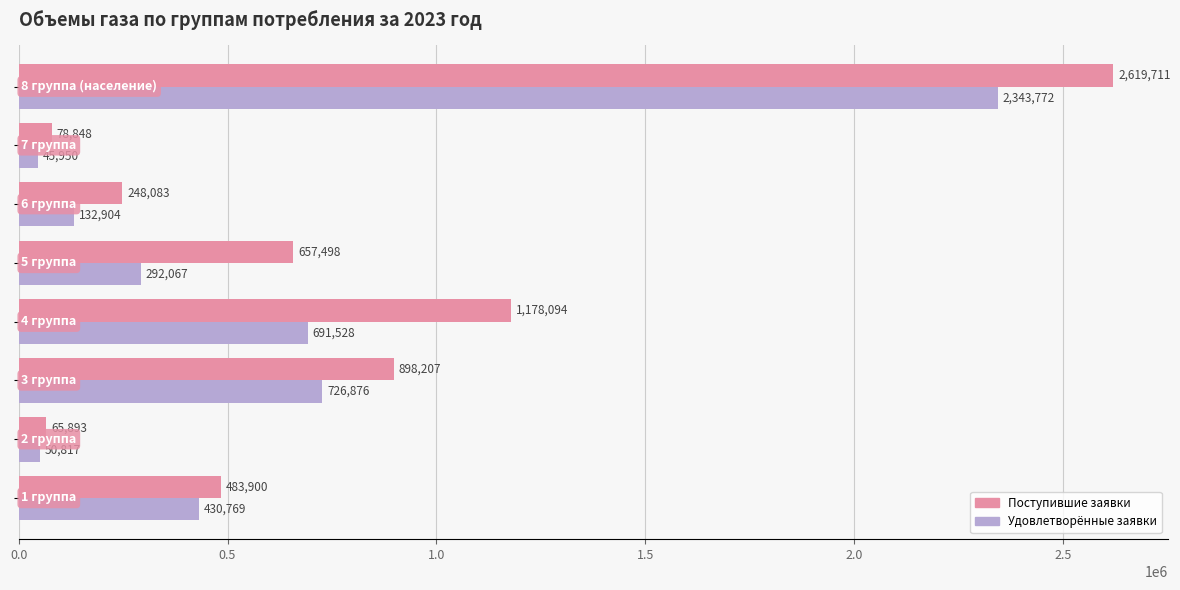

How many distinct data groups are displayed?

2